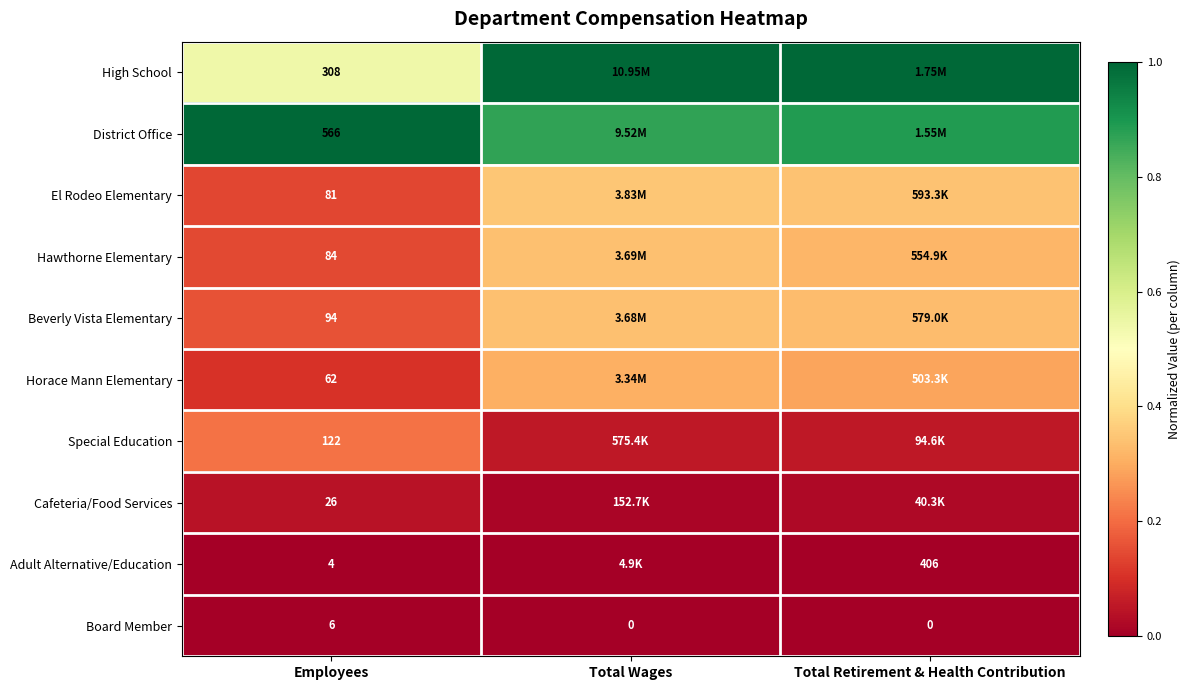

Rank the series at Employees from lowest to highest value.

Adult Alternative/Education, Board Member, Cafeteria/Food Services, Horace Mann Elementary, El Rodeo Elementary, Hawthorne Elementary, Beverly Vista Elementary, Special Education, High School, District Office